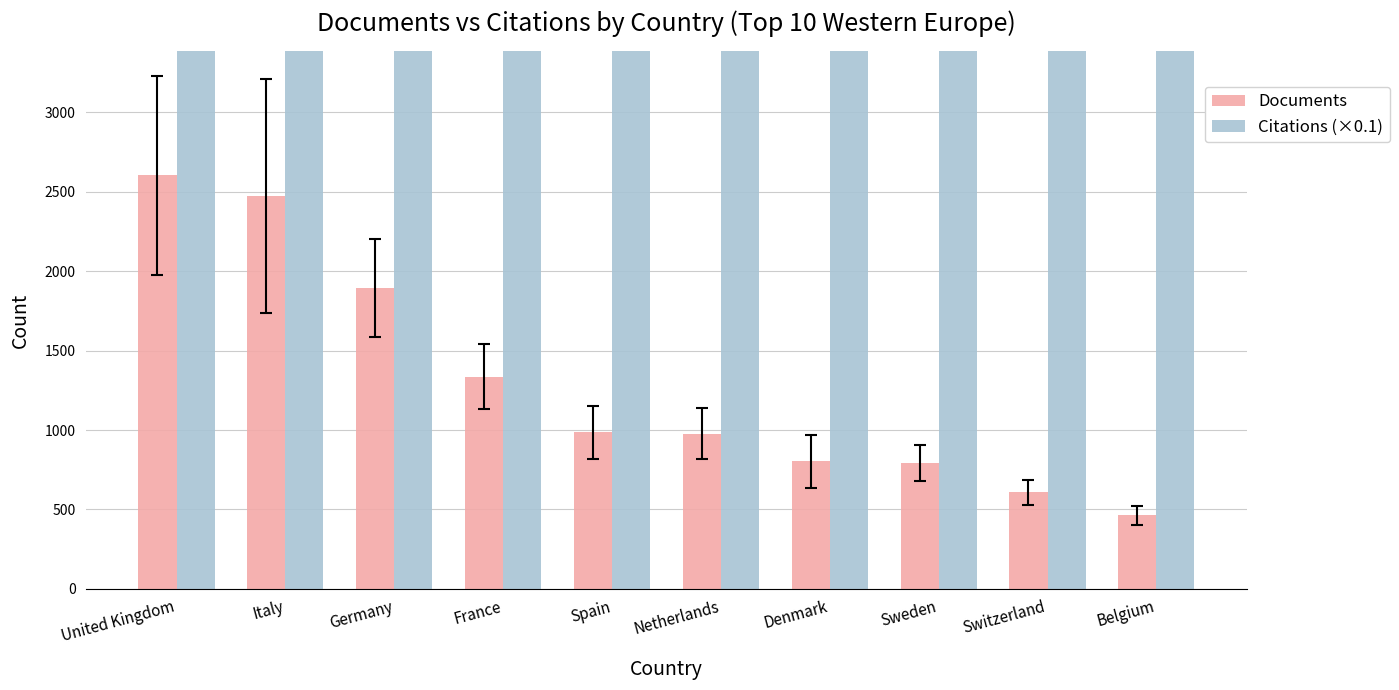

What is the difference between the Documents values at Spain and Sweden?

192